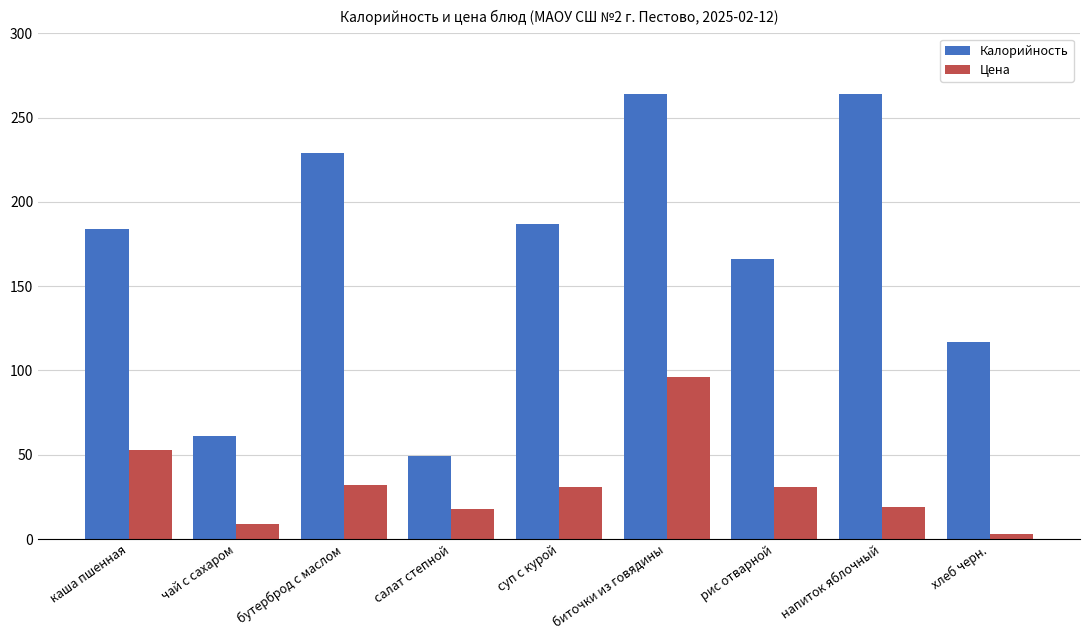

Rank the series by their average value, from highest to lowest.

Калорийность, Цена